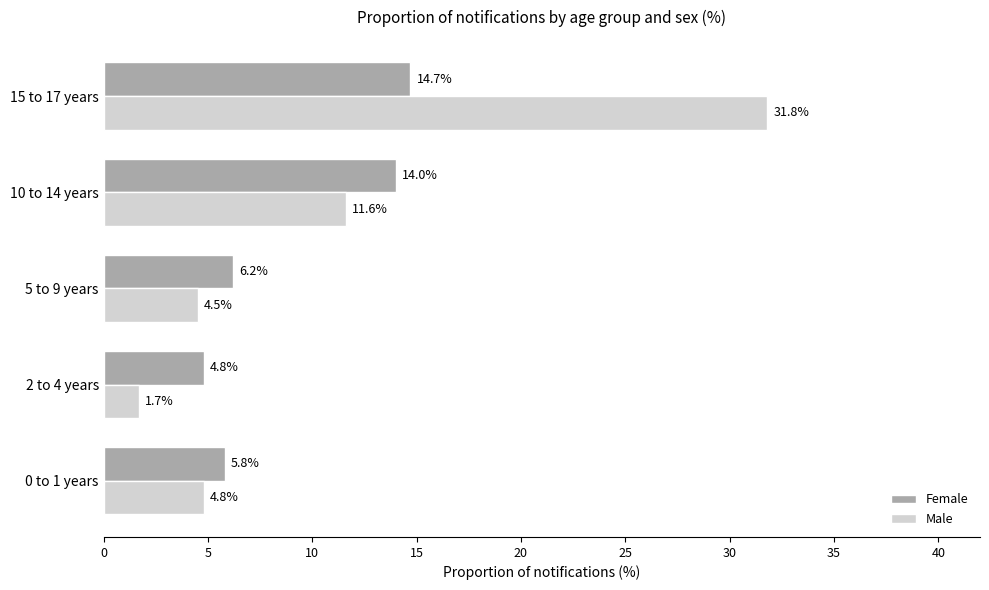

True or false: Male has a value of 31.8 at 15 to 17 years.

True